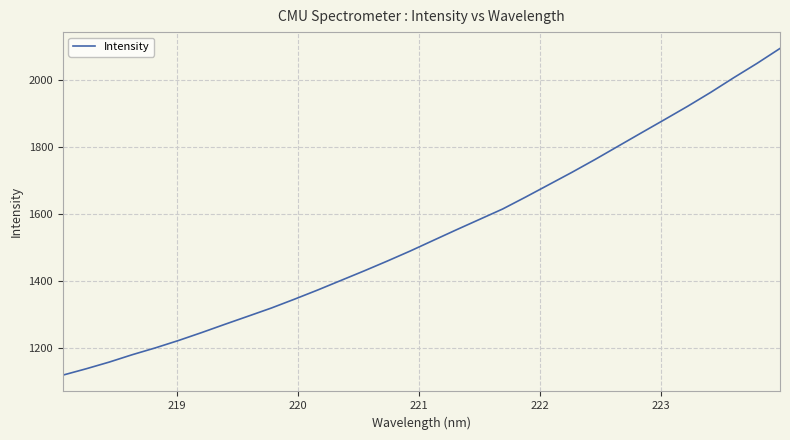

What is the average value?

1540.3